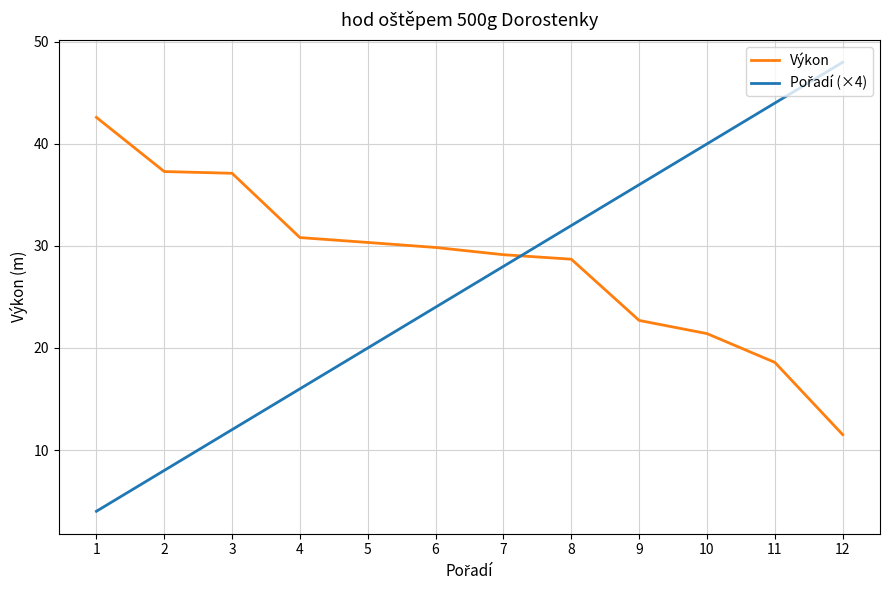

Which series has the largest total across all categories?

Výkon